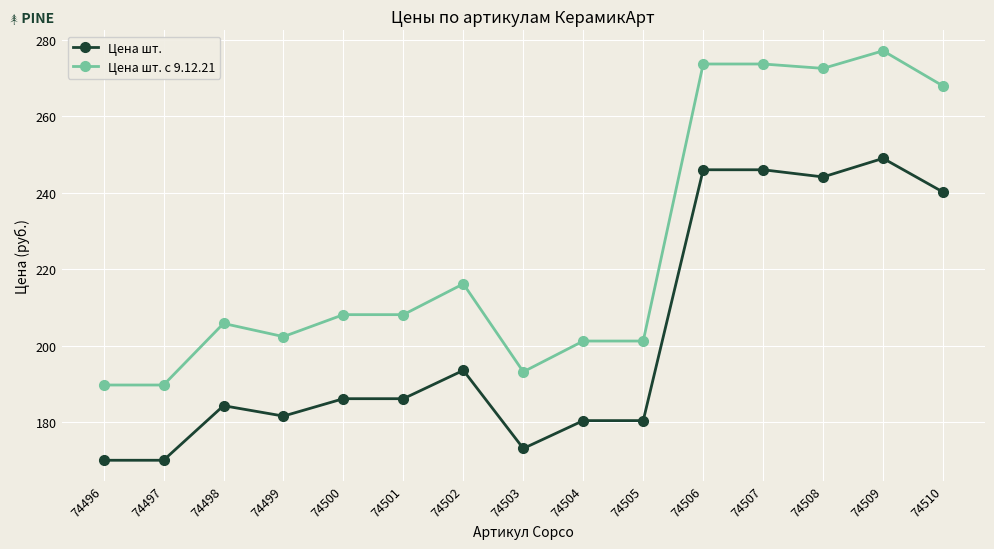

What is the spread (max minus min) of values at 74497?

19.7